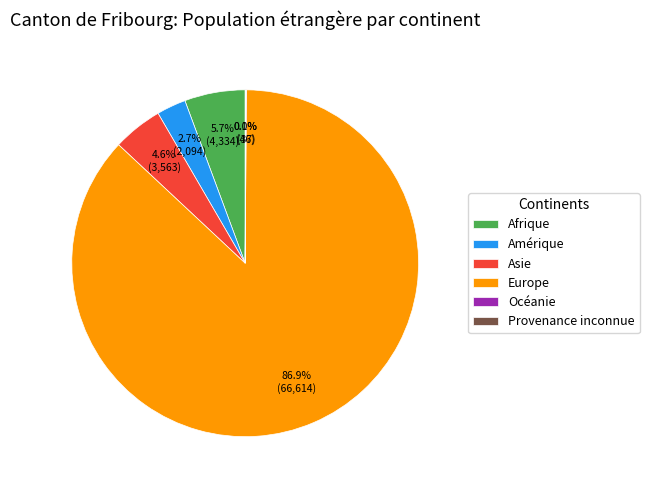

Does Amérique represent more than half of the total?

No